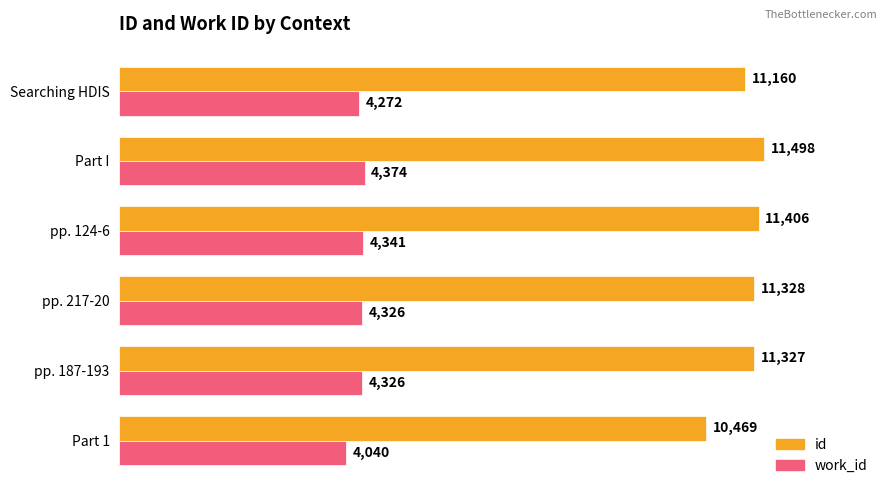

Which category has the lowest value in the id series?

Part 1